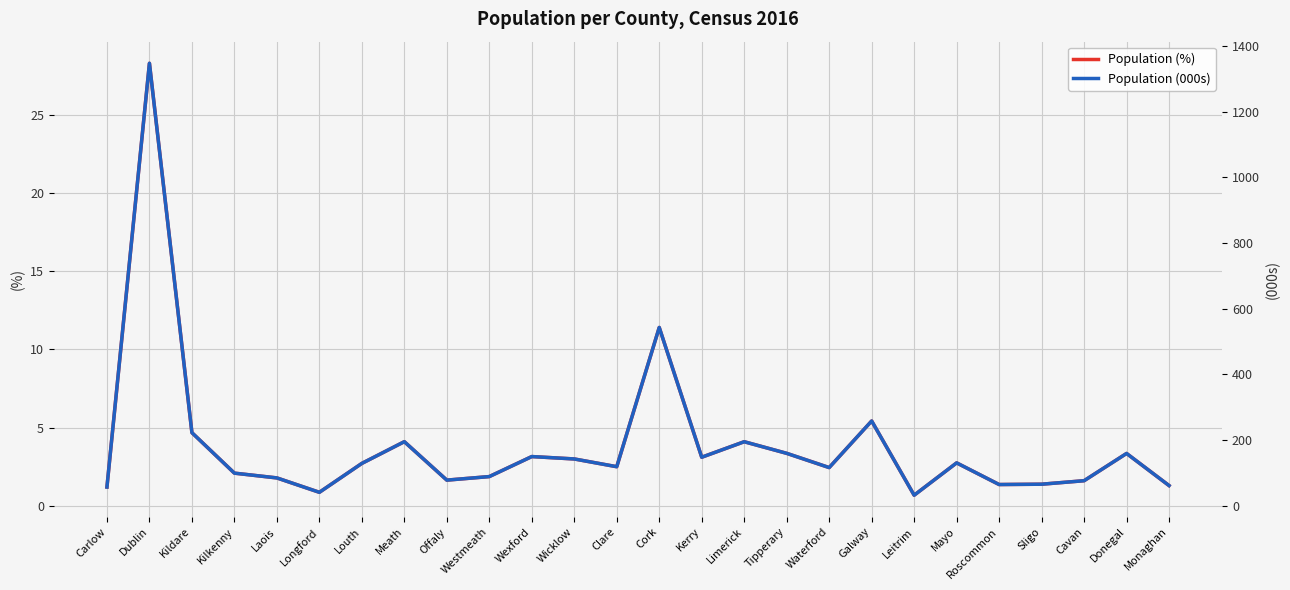

True or false: Population (%) has more than 0 interior local peaks.

True